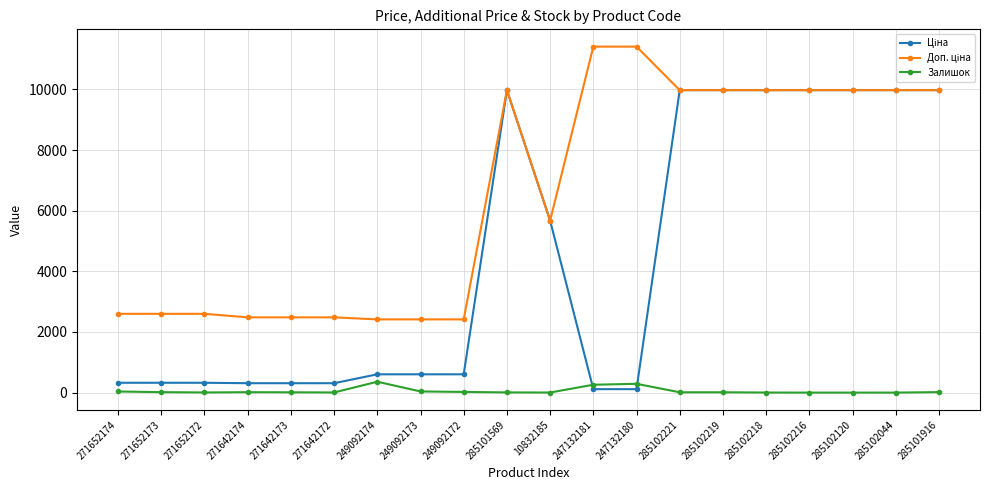

At how many categories does at least one series exceed 2795?

11